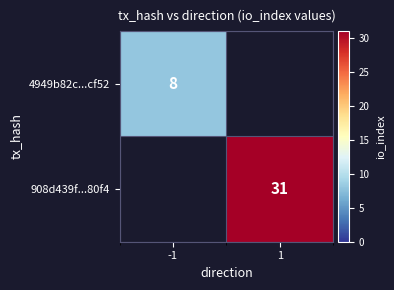

True or false: 908d439f...80f4 has a value of 7.4 at 1.

False